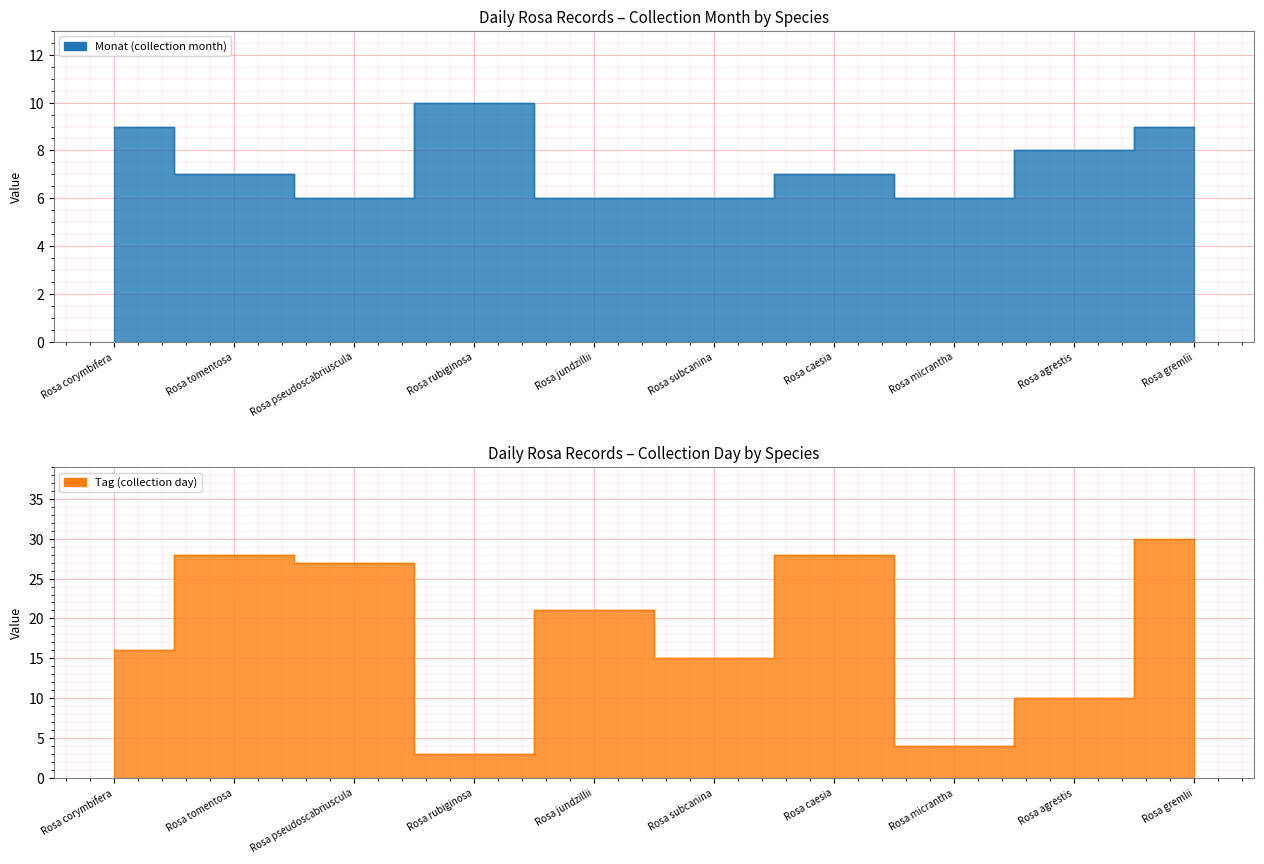

How many intersections are there between Monat (collection month) and Tag (collection day)?

4